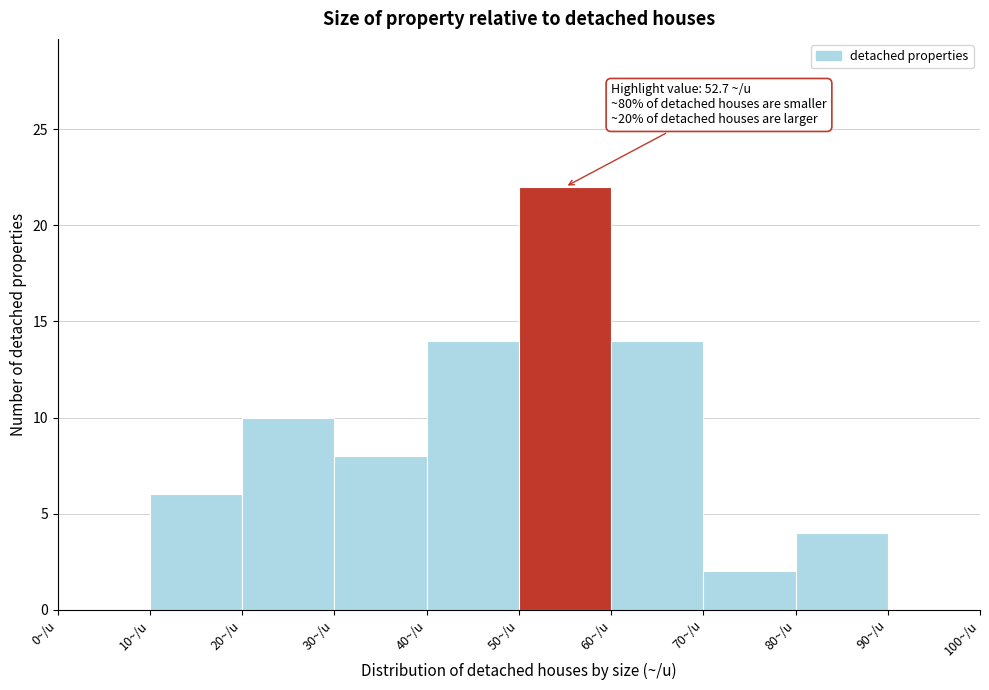

Which range on the x-axis has the tallest bar?

50 to 60